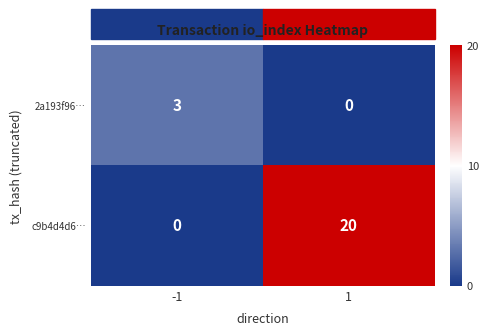

List the series in order of their overall mean, lowest first.

2a193f96…, c9b4d4d6…